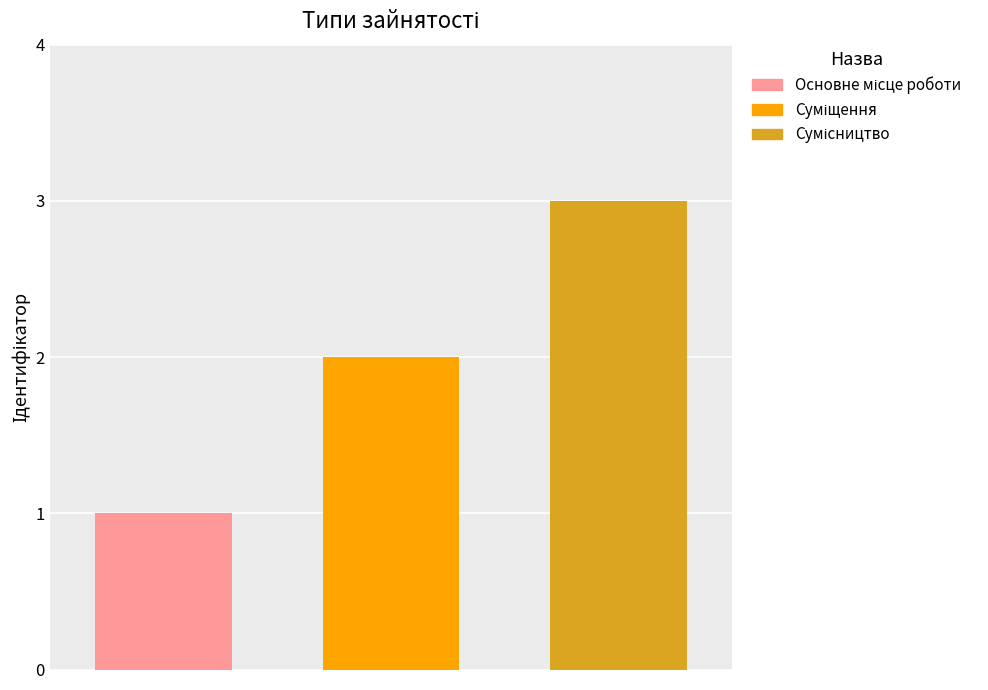

What is the maximum value shown in the chart?

3